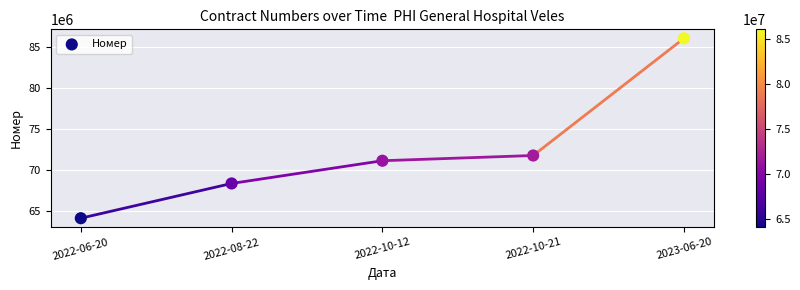

What is the range of Y values (max minus min)?

21948481